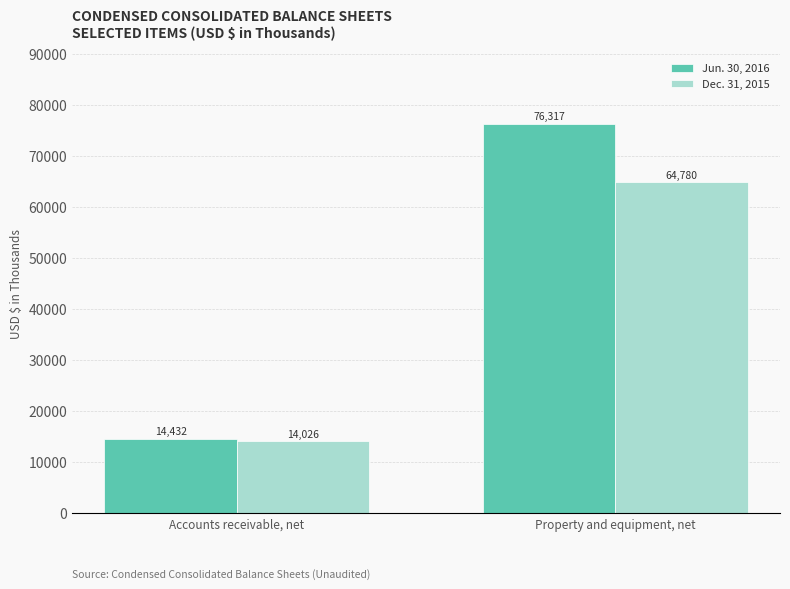

What is the difference between the Dec. 31, 2015 values at Property and equipment, net and Accounts receivable, net?

50754